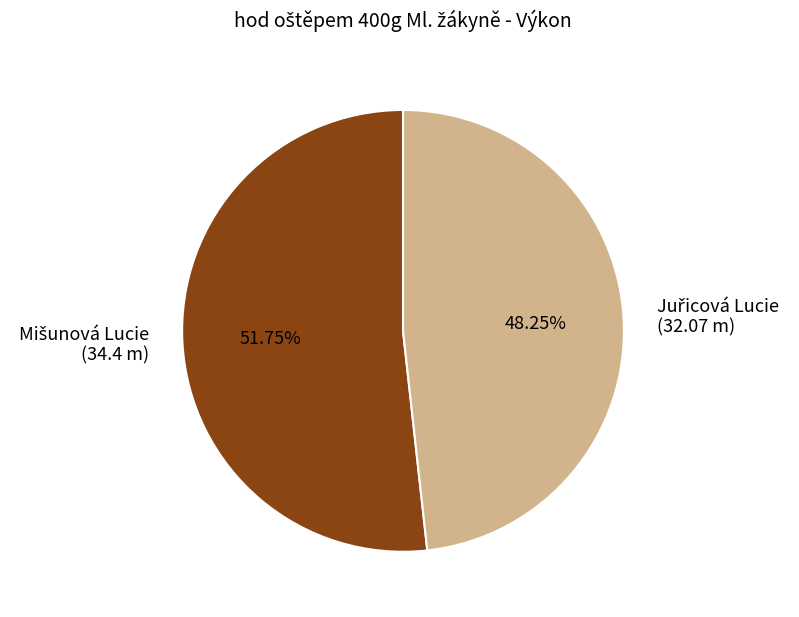

How many segments does this pie chart have?

2